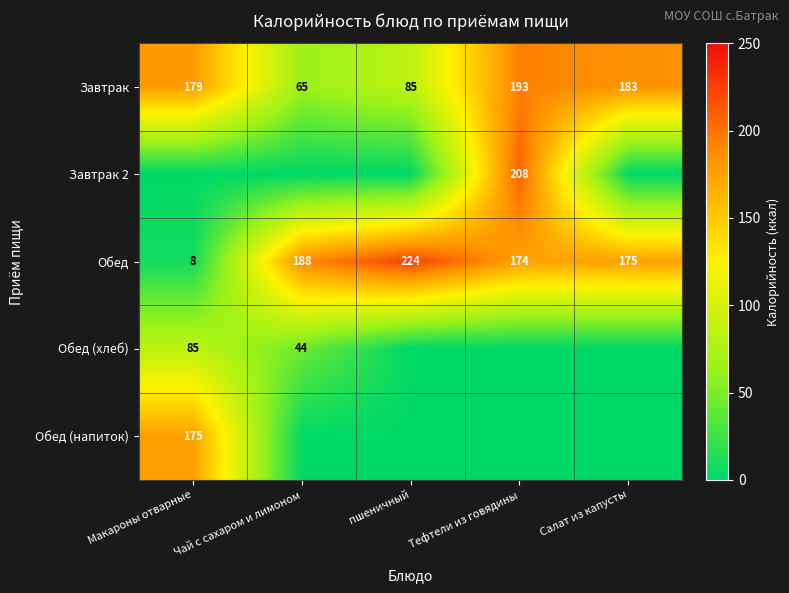

What is the average value of the Обед series?

154